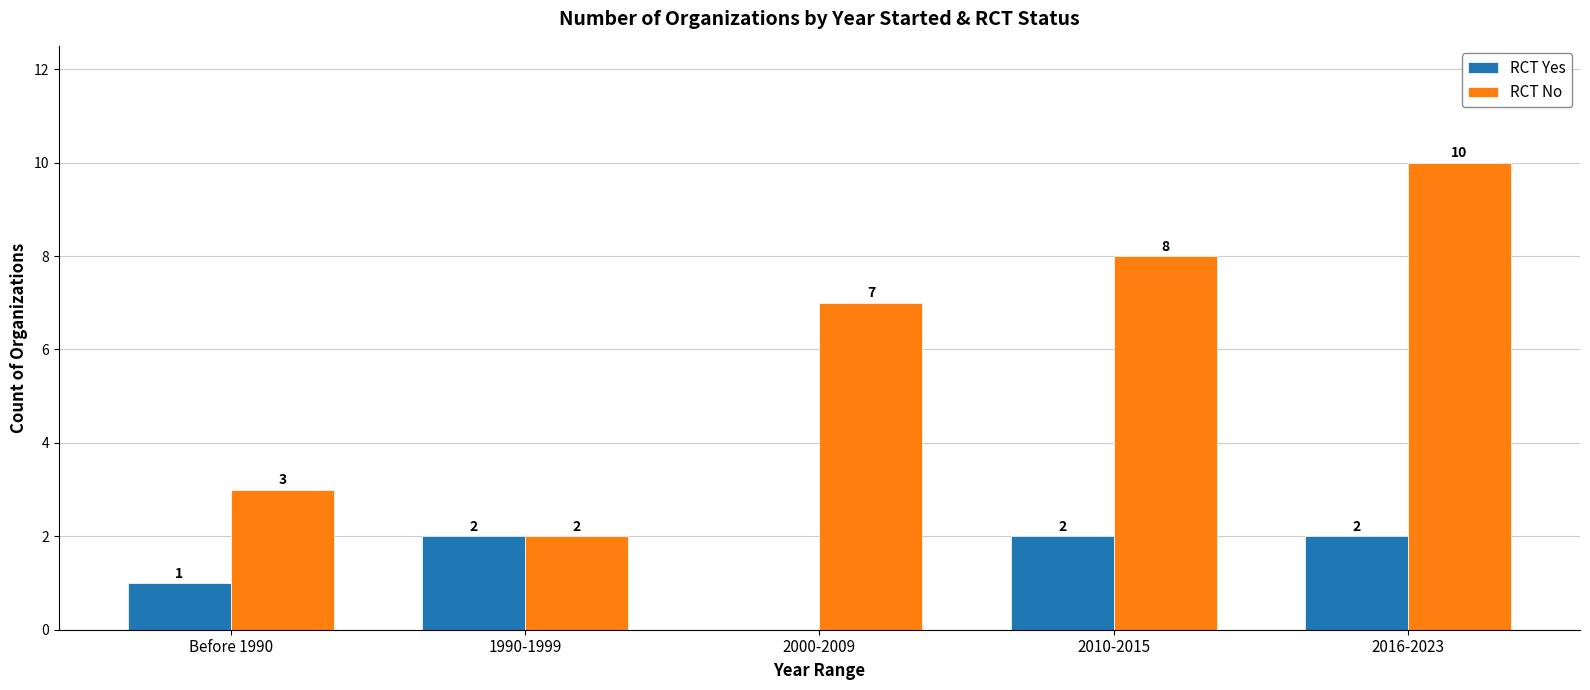

Reading left to right, list all the values displayed in this chart.

RCT Yes: Before 1990=1	1990-1999=2	2000-2009=0	2010-2015=2	2016-2023=2
RCT No: Before 1990=3	1990-1999=2	2000-2009=7	2010-2015=8	2016-2023=10